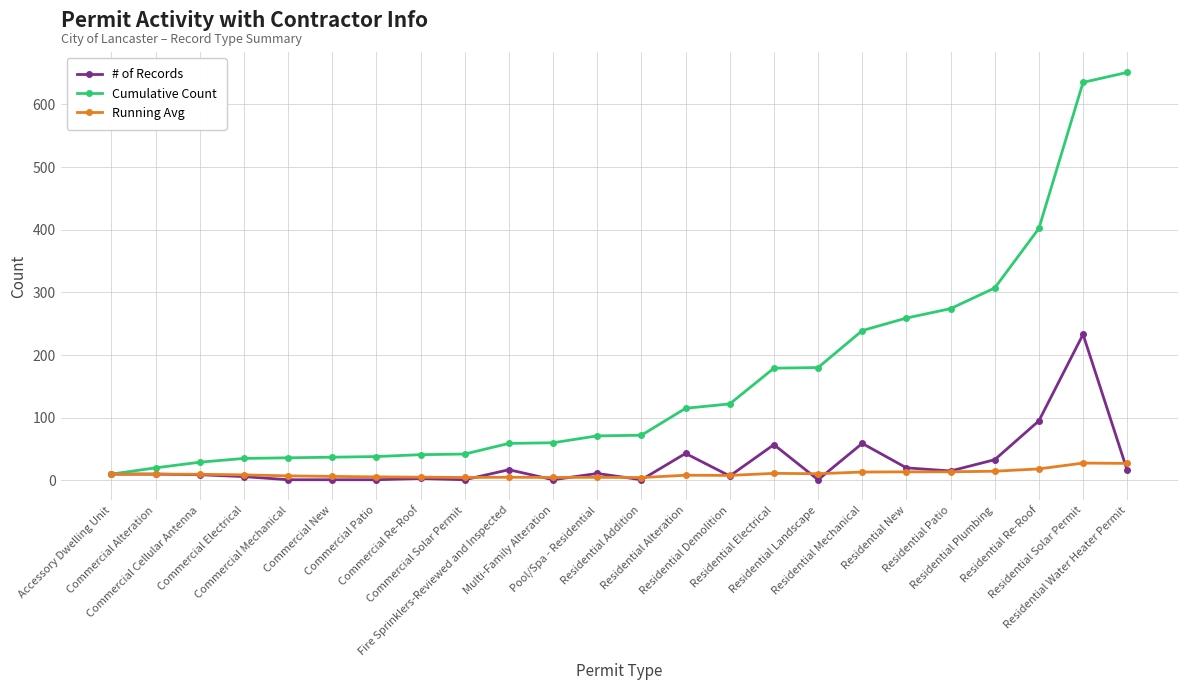

List the series in order of their peak value, lowest first.

Running Avg, # of Records, Cumulative Count